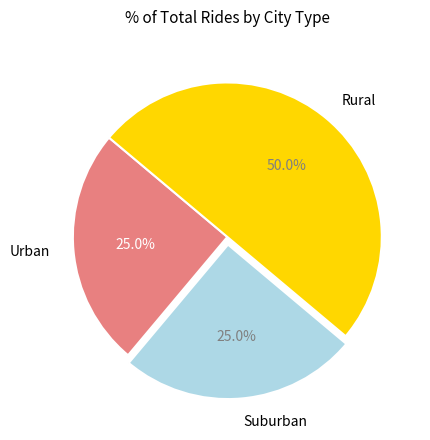

Is Urban the majority of the pie?

No